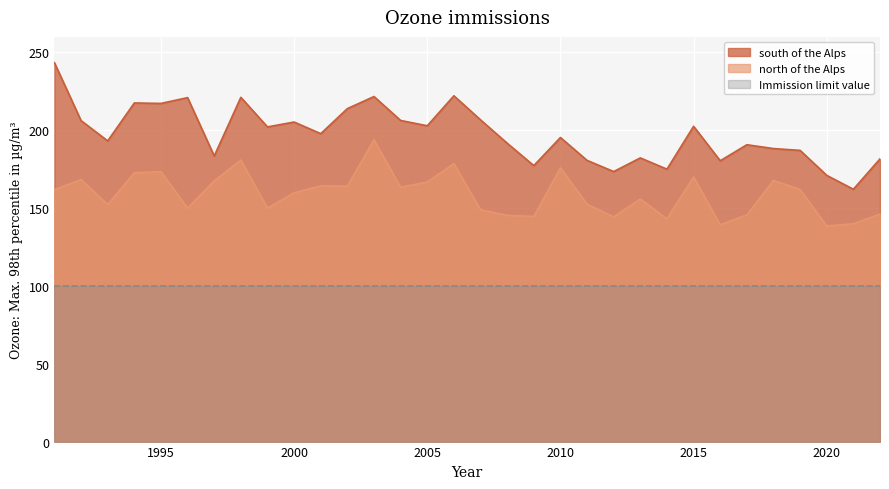

Reading left to right, extract all data points from this chart.

south of the Alps: 243.4	206.2	193.2	217.6	217.3	221.0	183.5	221.2	202.2	205.3	197.8	213.9	221.7	206.3	202.9	222.2	206.7	191.7	177.3	195.4	180.7	173.5	182.3	175.0	202.6	180.4	190.7	188.3	187.1	171.0	162.1	181.7
north of the Alps: 161.8	168.4	152.3	172.7	173.4	150.0	167.5	180.9	150.0	159.8	164.3	164.1	193.9	163.4	166.8	178.6	148.9	145.4	144.6	175.9	152.5	144.4	155.8	143.1	170.0	139.3	145.6	167.8	161.9	138.5	139.9	146.2